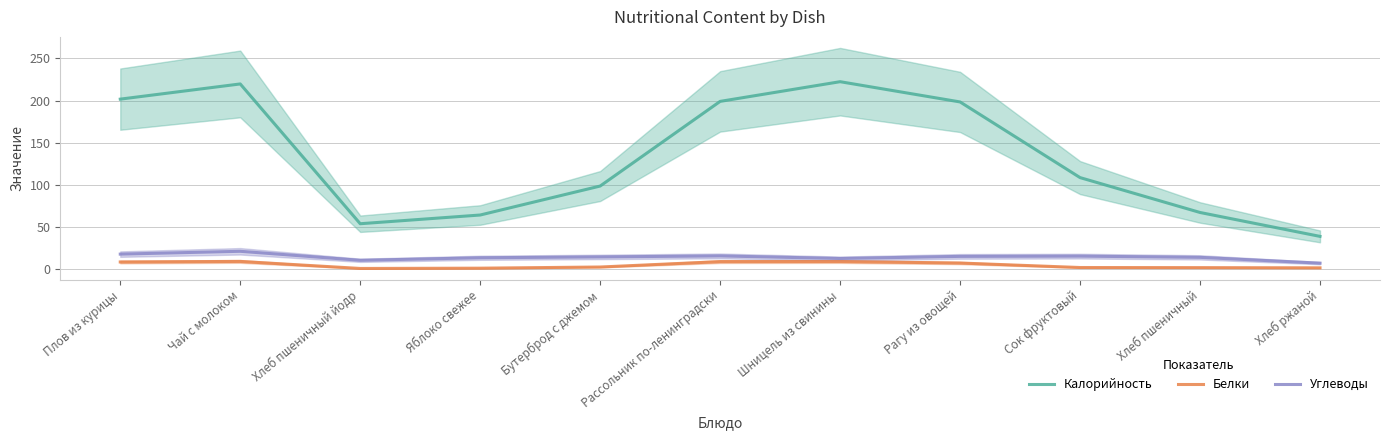

In Белки, how many points are lower than both neighbors (excluding endpoints)?

1